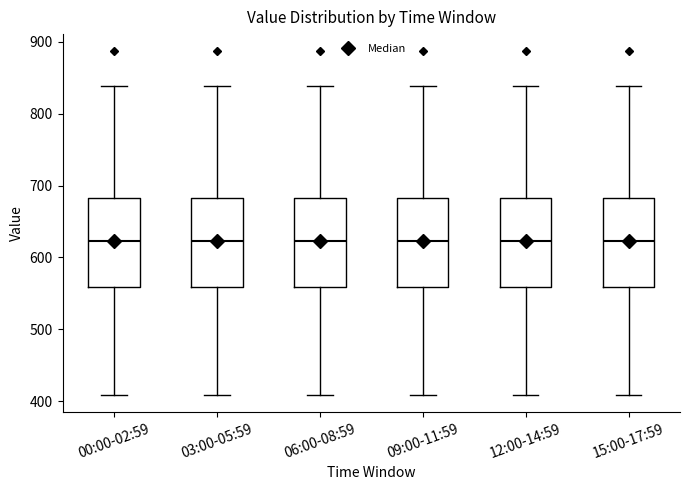

Reading left to right, read every box against the y-axis: the position of its median line, the range the box covers, and the ends of its whiskers. The values are not printed on the chart, so give them approximately, as read against the axis.

00:00-02:59: median 620, box 560 to 680, whiskers 410 to 840
03:00-05:59: median 620, box 560 to 680, whiskers 410 to 840
06:00-08:59: median 620, box 560 to 680, whiskers 410 to 840
09:00-11:59: median 620, box 560 to 680, whiskers 410 to 840
12:00-14:59: median 620, box 560 to 680, whiskers 410 to 840
15:00-17:59: median 620, box 560 to 680, whiskers 410 to 840